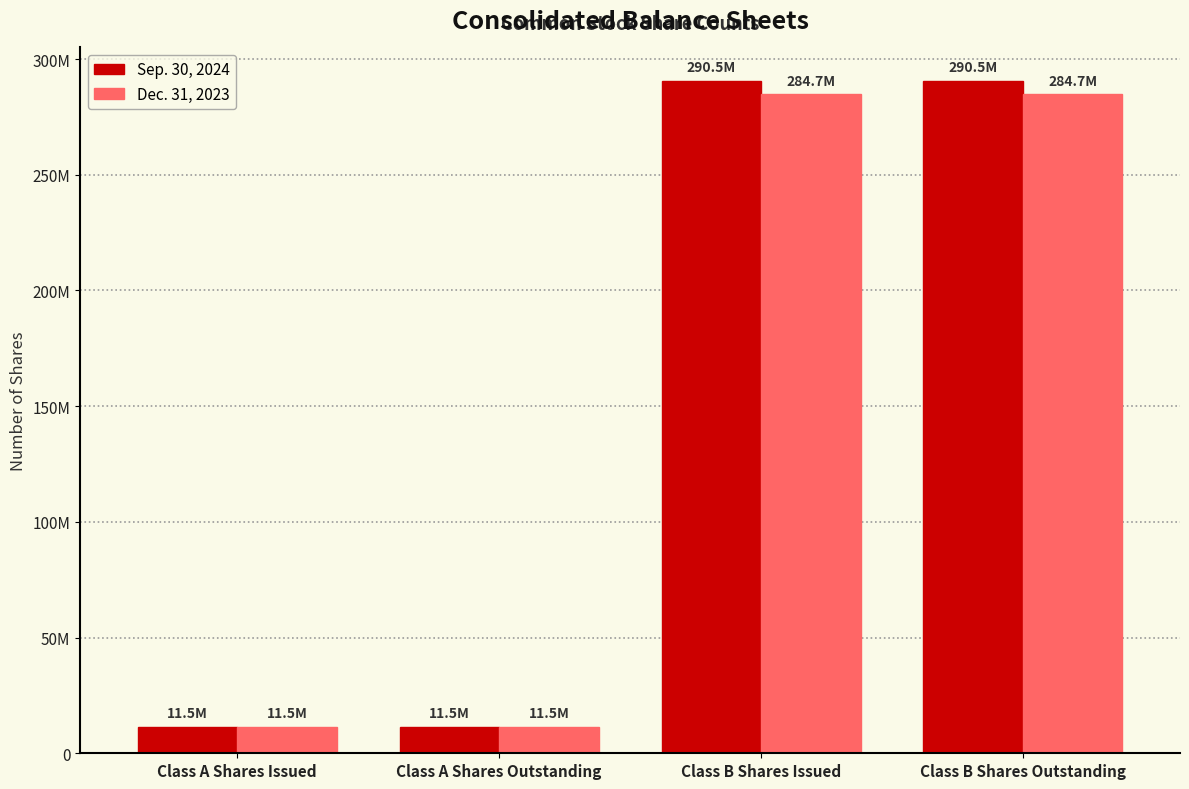

List the series in order of their peak value, highest first.

Sep. 30, 2024, Dec. 31, 2023